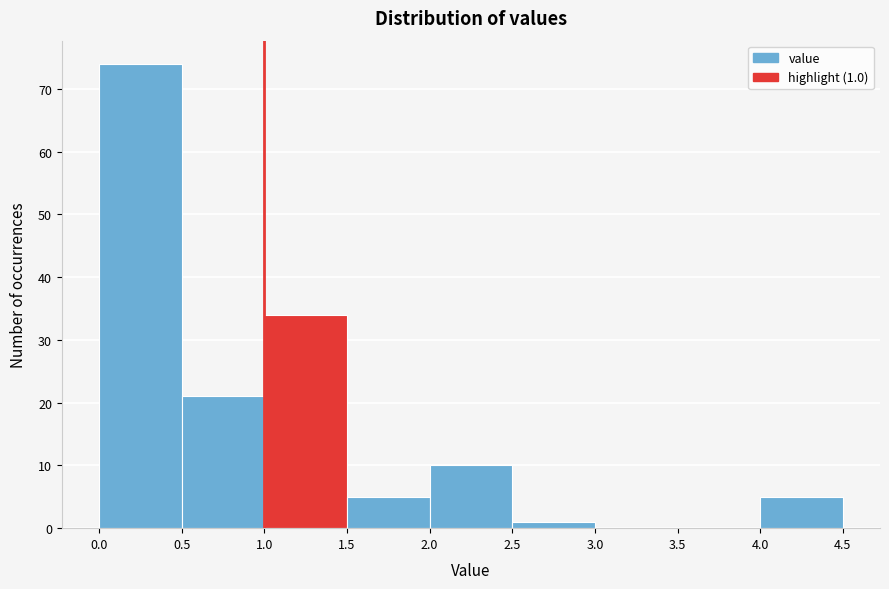

Which range on the x-axis has the tallest bar?

0.0 to 0.5